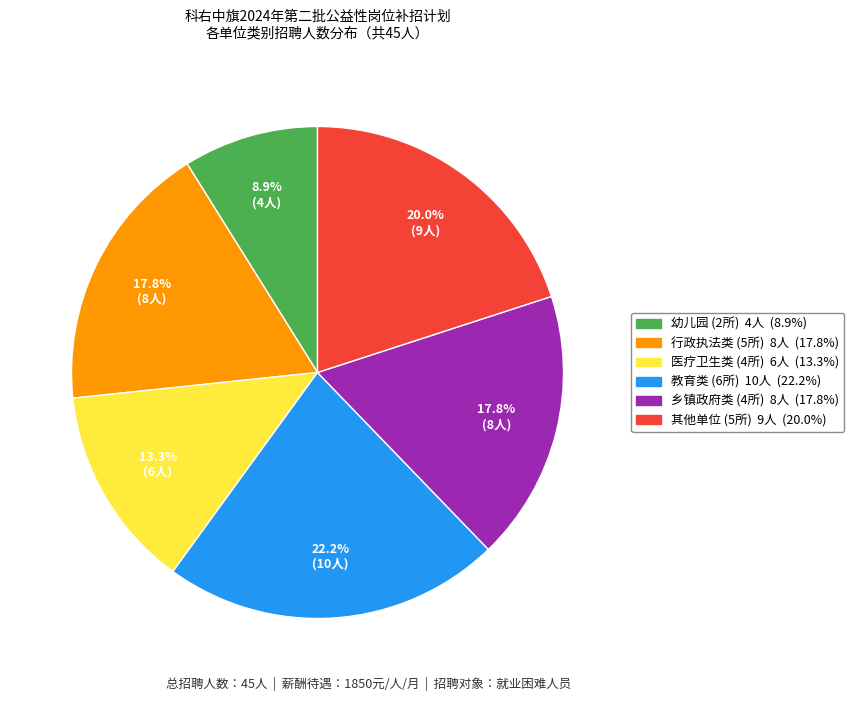

Is there any slice that represents more than half of the pie?

No